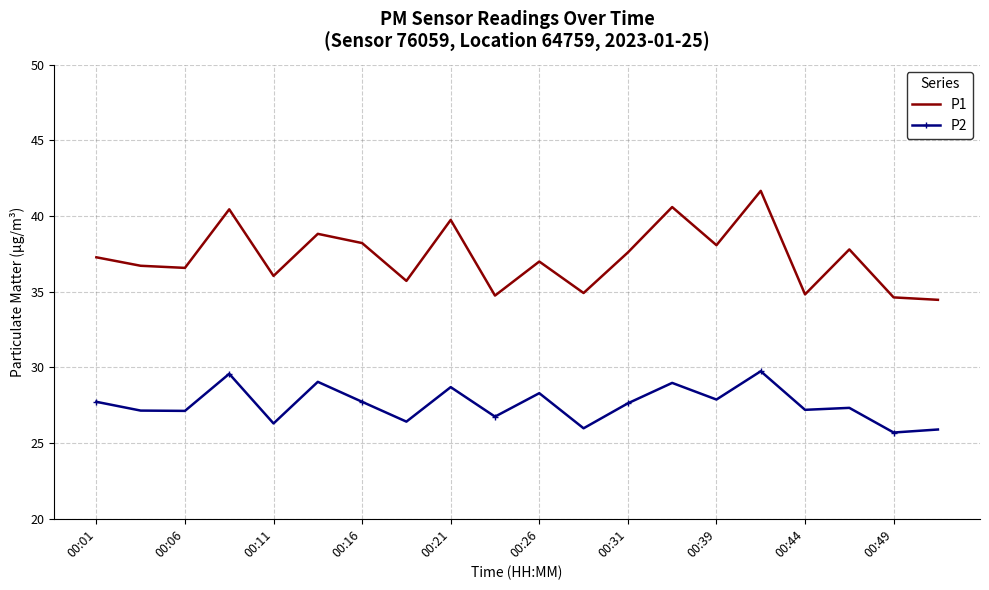

Which series has the largest total across all categories?

P1